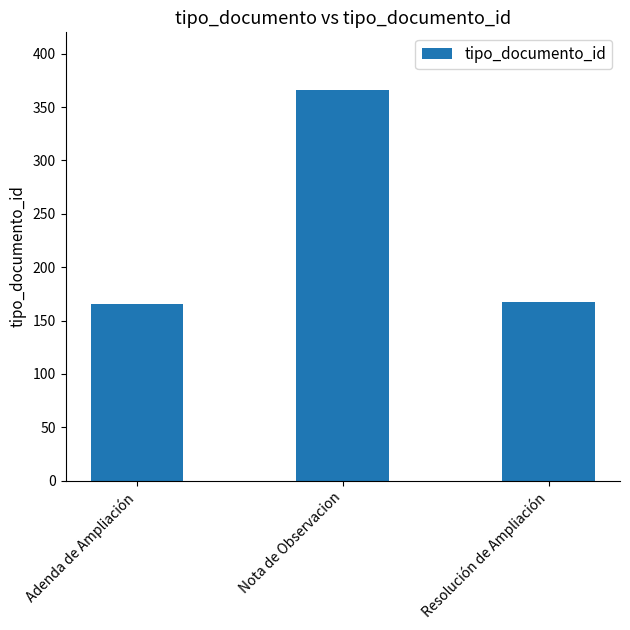

How many bars are there in total?

3